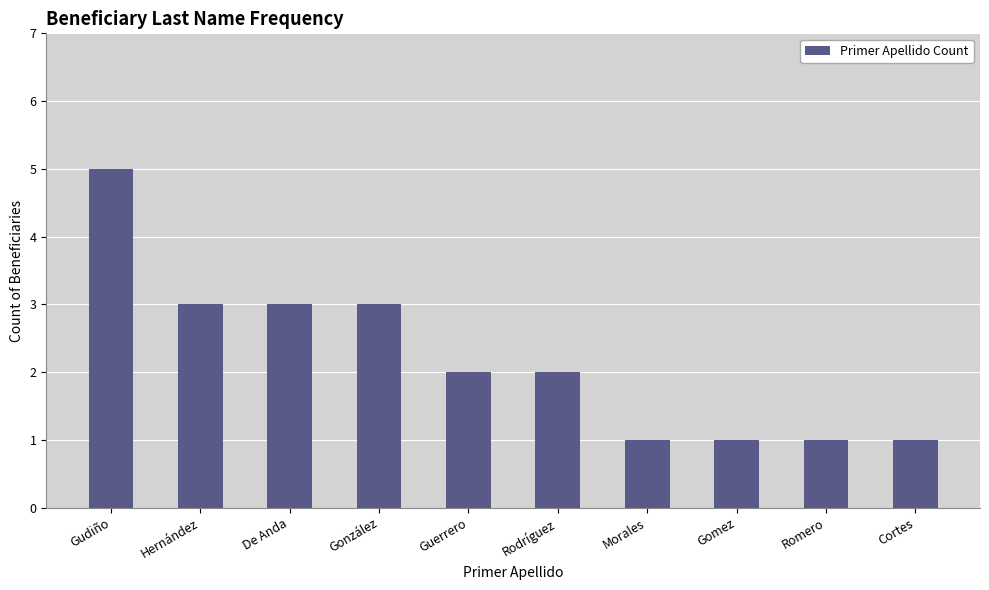

How many series are shown in this chart?

1